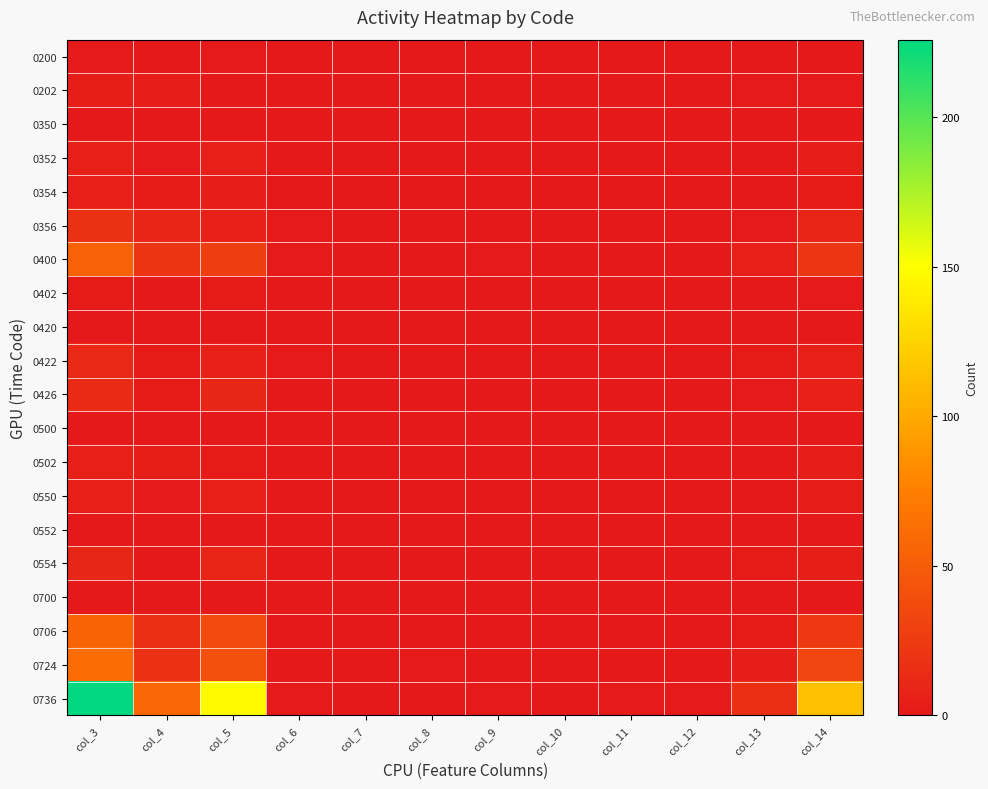

Which series has the largest total across all categories?

0736